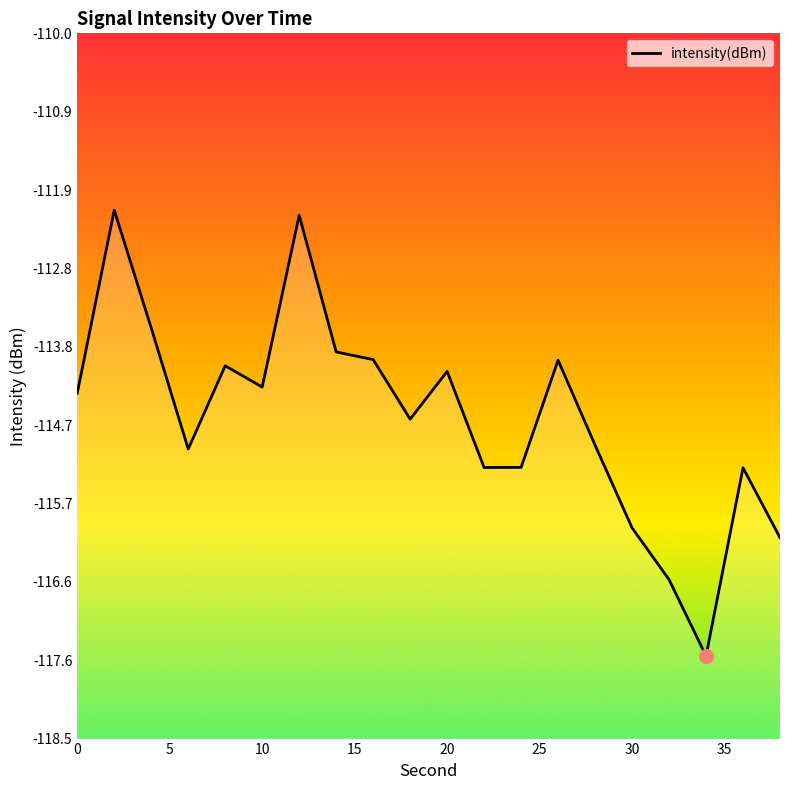

Does the chart have visible grid lines?

No